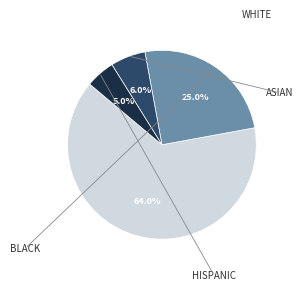

Does any single category account for the majority?

Yes